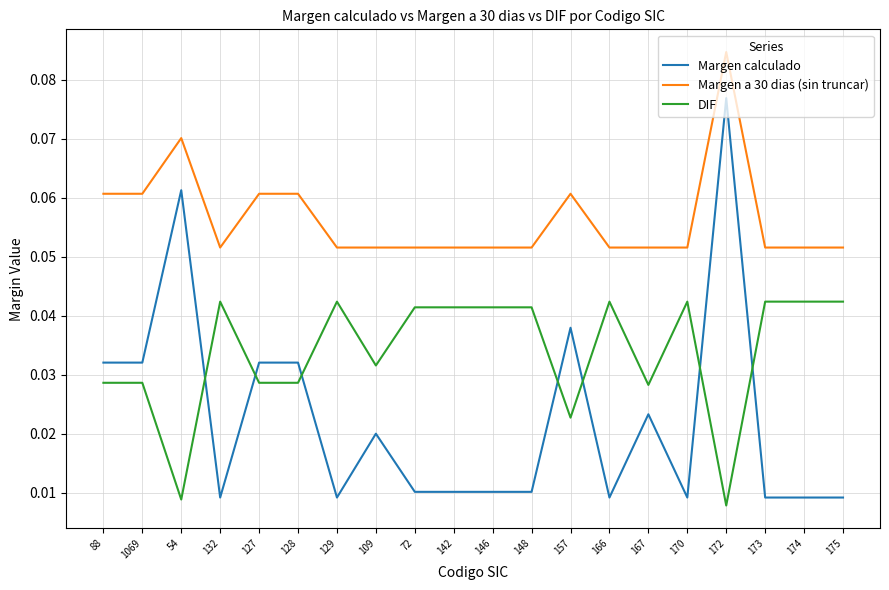

What position from the left is 172?

17